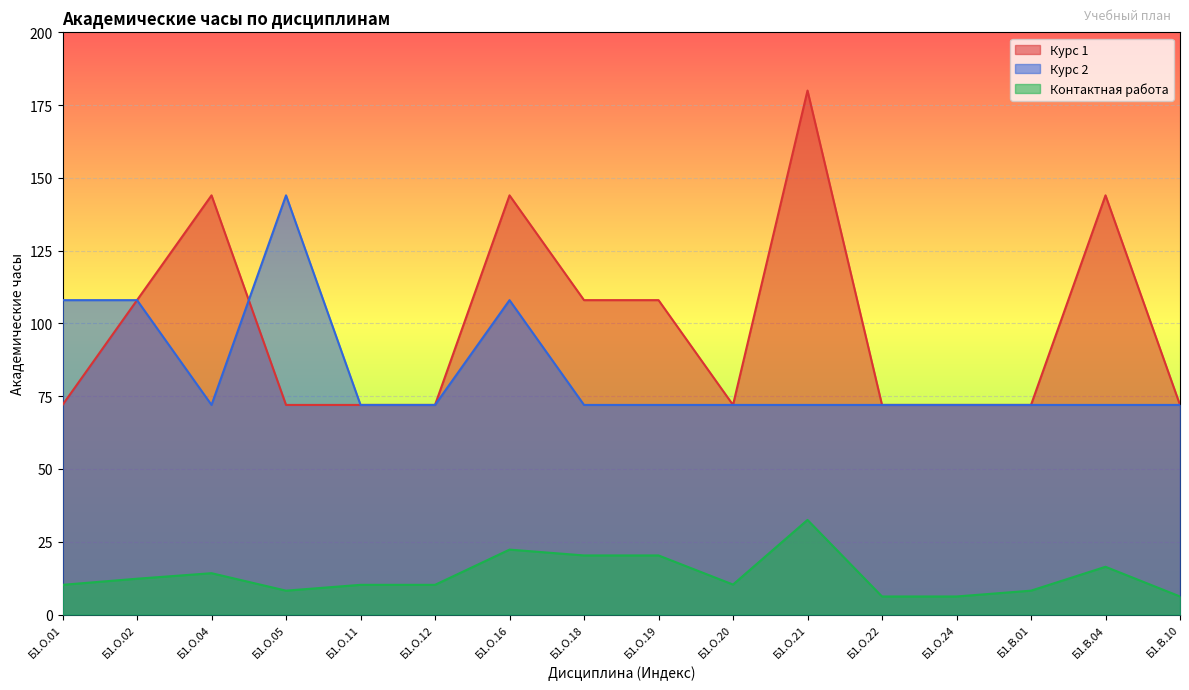

What is the value of the Курс 2 point at the 8th from the left?

72.0